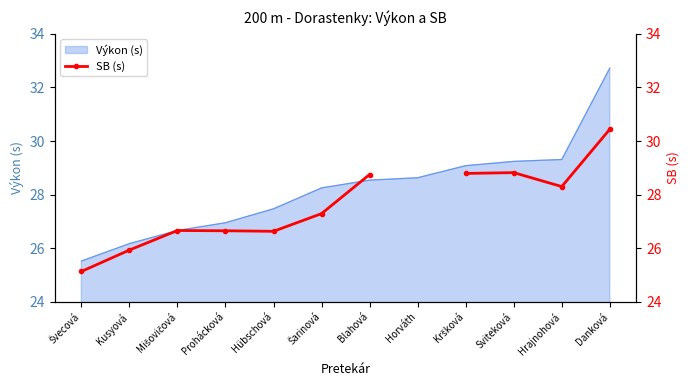

True or false: the data shows 8.0 at Mišovičová.

False